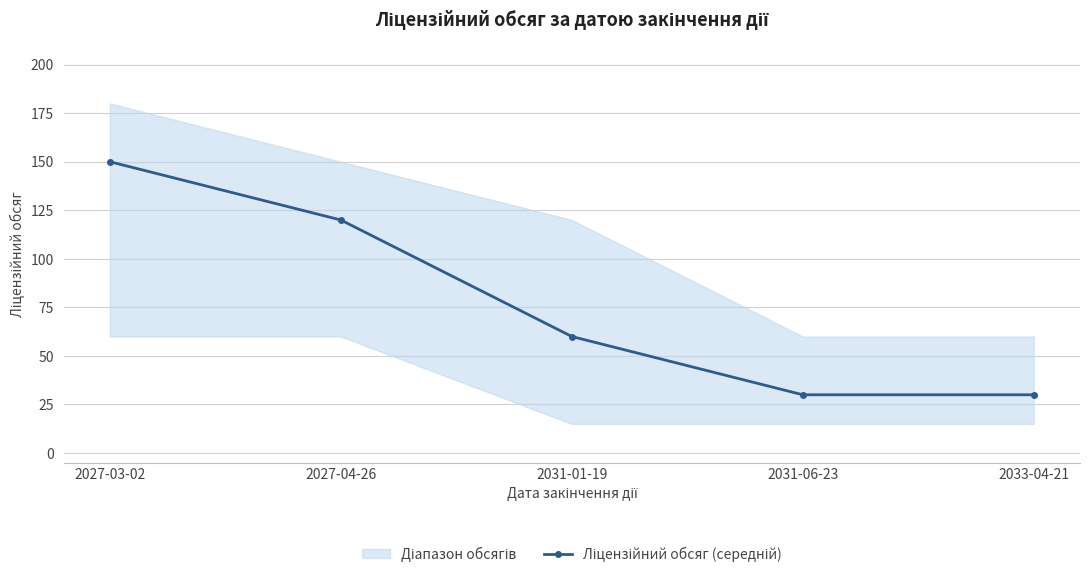

List the labels in order of value, smallest first.

2031-06-23, 2033-04-21, 2031-01-19, 2027-04-26, 2027-03-02